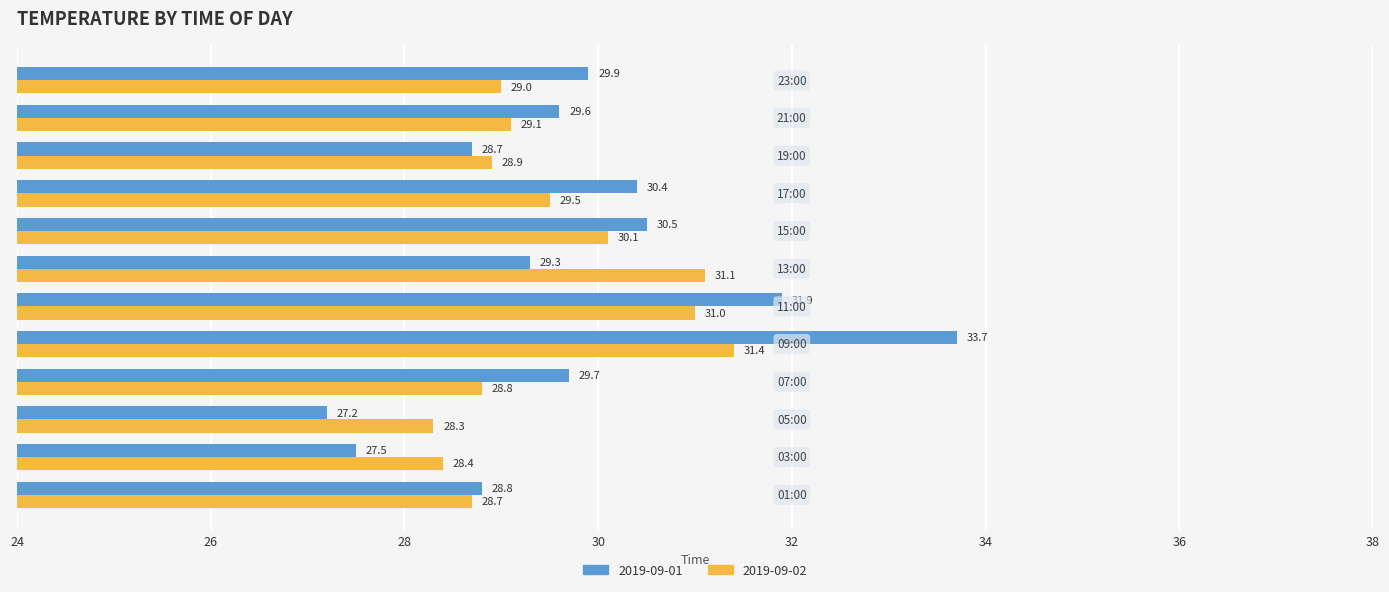

What is the highest value of the 2019-09-02 series?

31.4